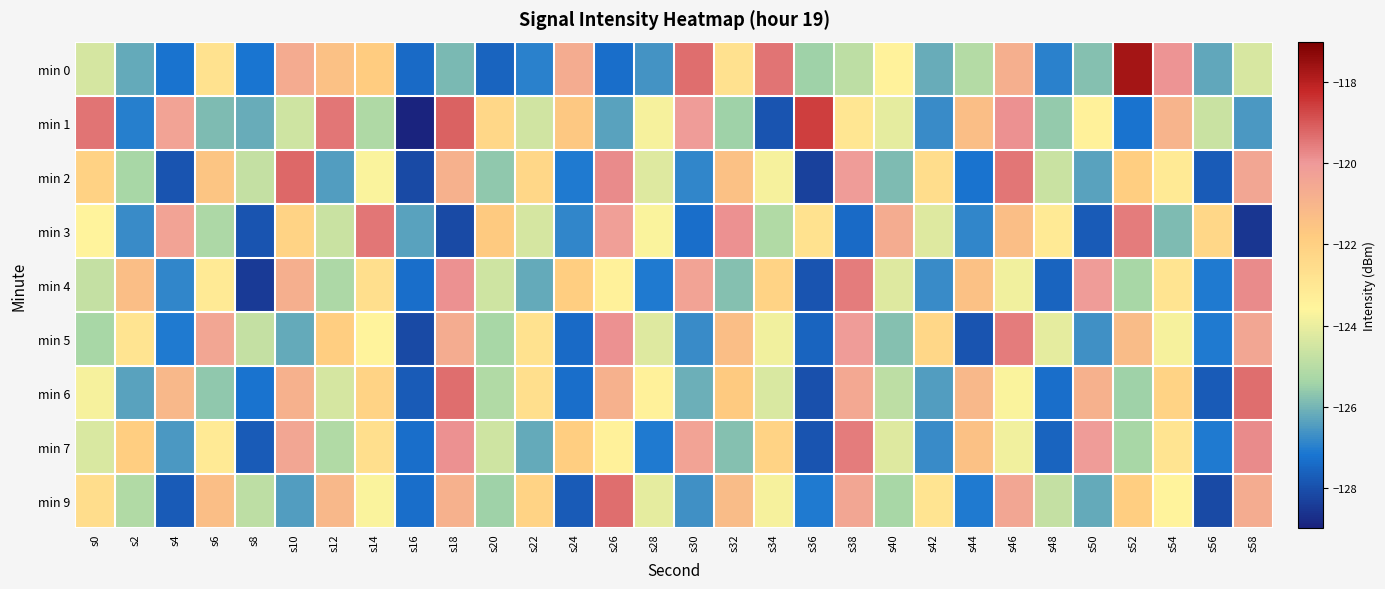

Count the number of categories in the chart.

30